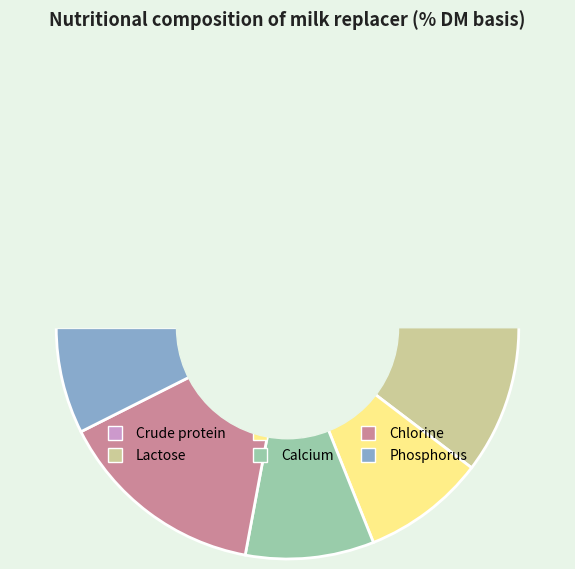

Do Calcium and Crude protein together represent more than half of the pie?

No